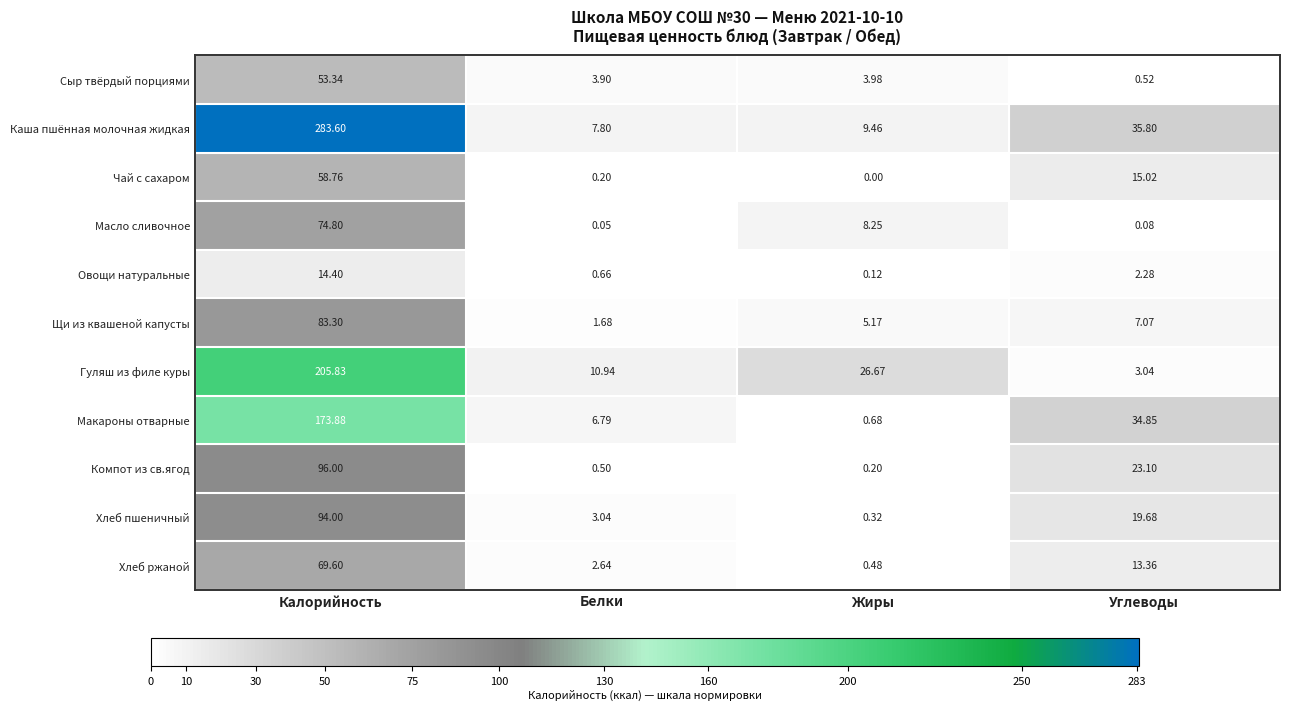

Rank the series at Калорийность from highest to lowest value.

Каша пшённая молочная жидкая, Гуляш из филе куры, Макароны отварные, Компот из св.ягод, Хлеб пшеничный, Щи из квашеной капусты, Масло сливочное, Хлеб ржаной, Чай с сахаром, Сыр твёрдый порциями, Овощи натуральные